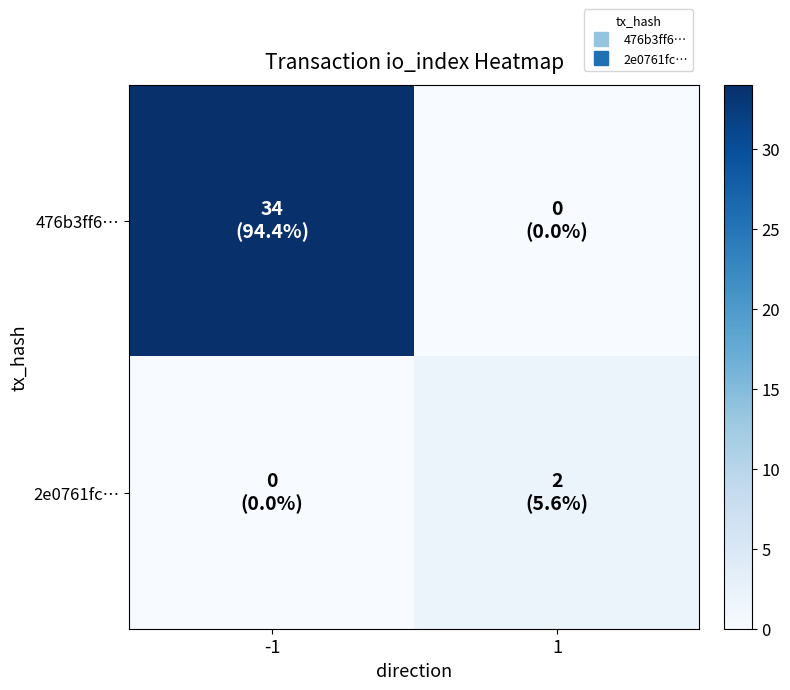

Reading left to right, what are all the values shown in this chart?

476b3ff6…: -1=34	1=0
2e0761fc…: -1=0	1=2